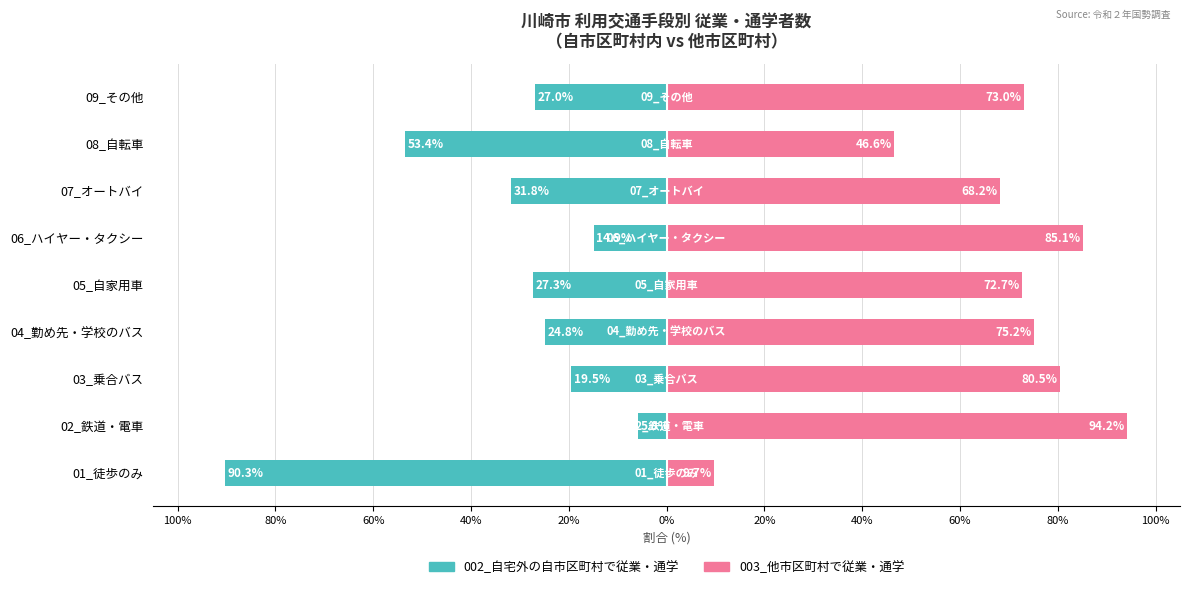

List the series in order of their overall mean, highest first.

003_他市区町村で従業・通学, 002_自宅外の自市区町村で従業・通学